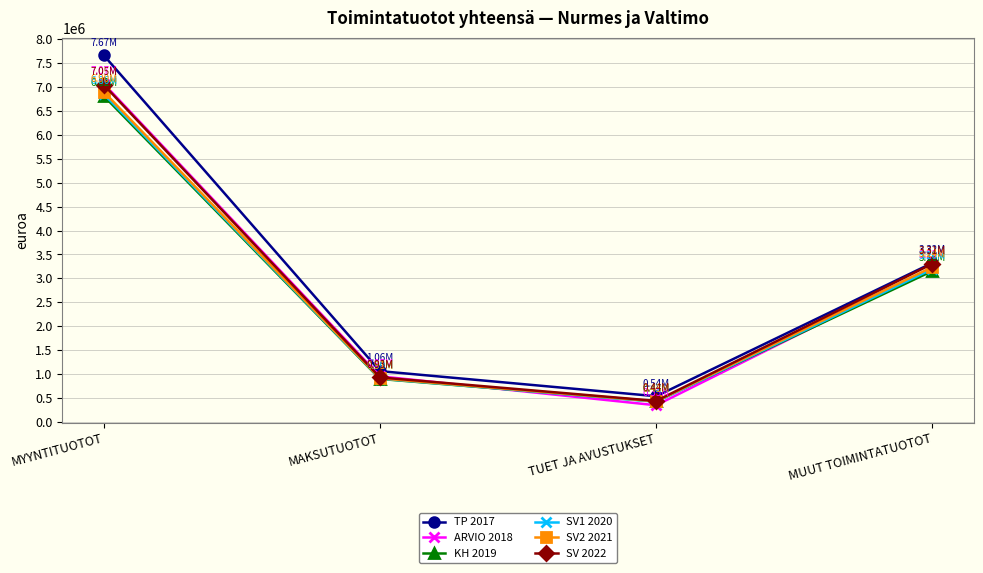

Does the chart display data point markers on the line(s)?

Yes